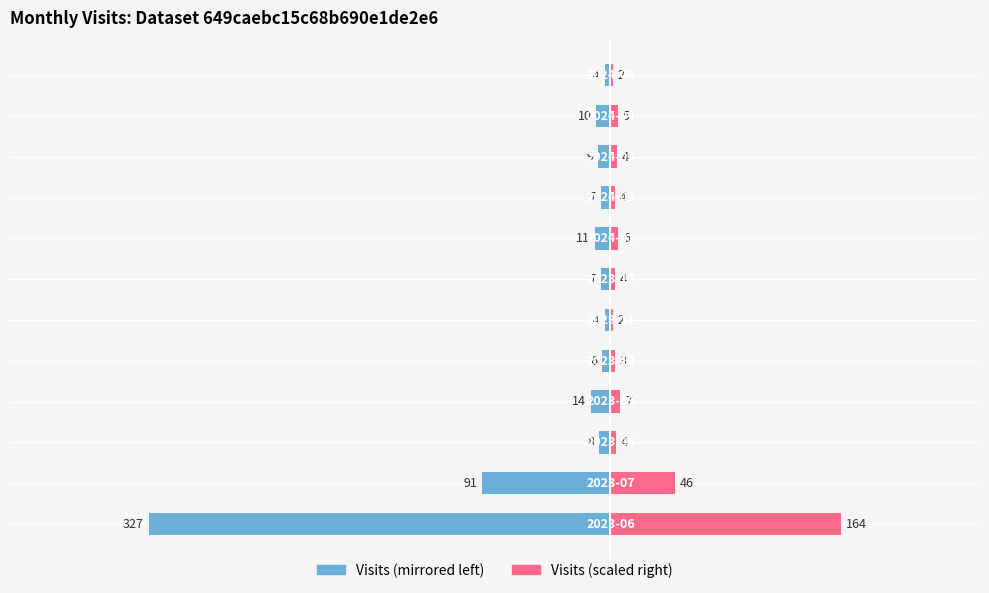

Reading right to left, transcribe all the data shown in this chart.

monthly_visit (left): 11=-4.0	10=-10.0	9=-9.0	8=-7.0	7=-11.0	6=-7.0	5=-4.0	4=-6.0	3=-14.0	2=-8.0	1=-91.0	0=-327.0
monthly_visit (right): 11=2.0	10=5.0	9=4.5	8=3.5	7=5.5	6=3.5	5=2.0	4=3.0	3=7.0	2=4.0	1=45.5	0=163.5